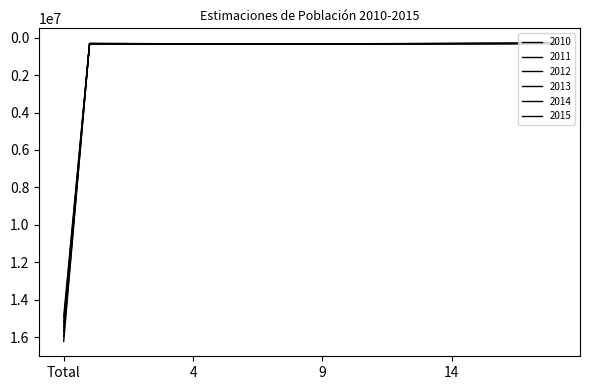

What is the difference between the second highest and second lowest values in the 2011 series?

34134